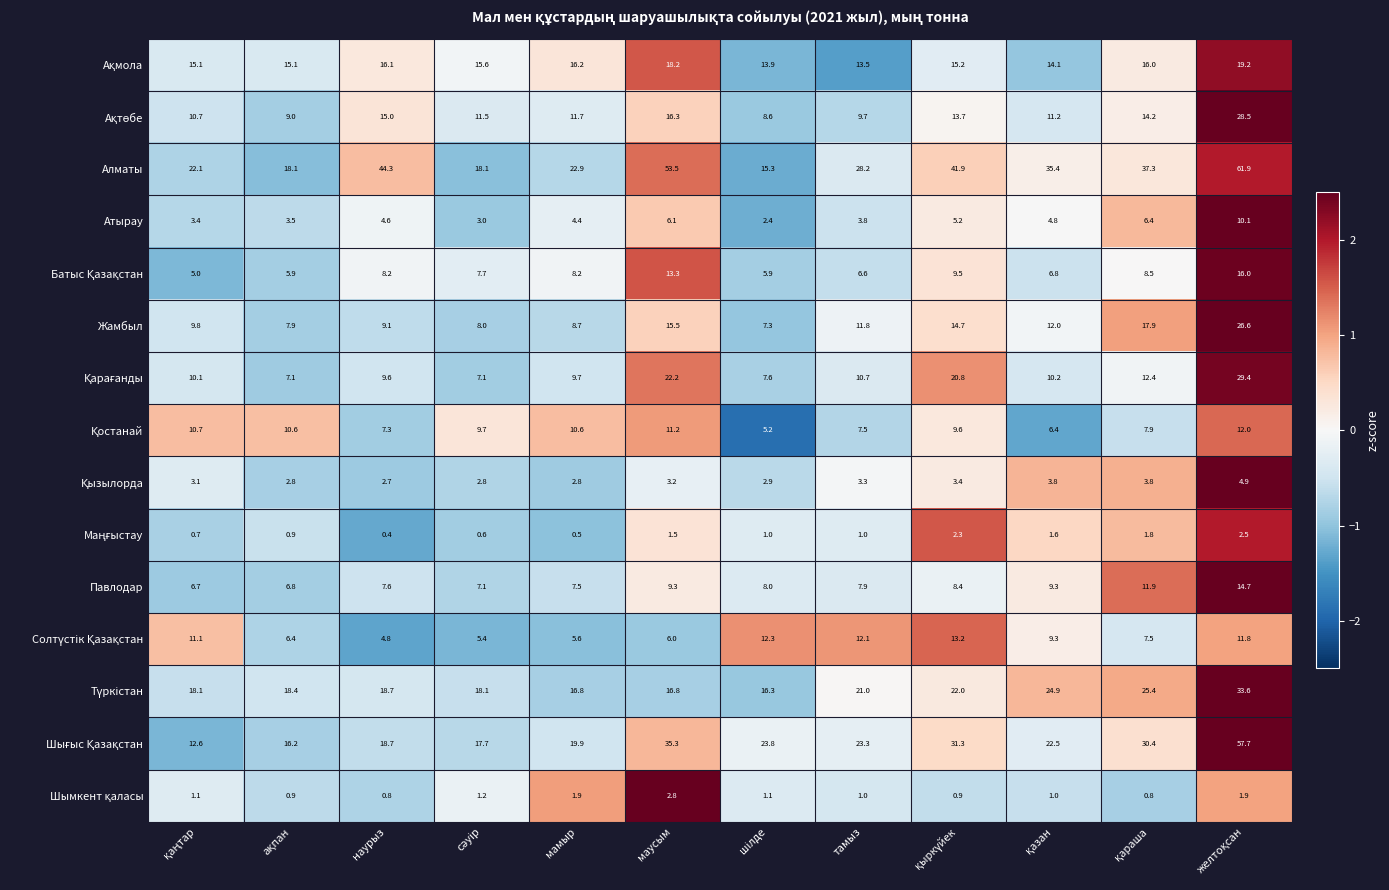

Which series has the largest total across all categories?

Алматы